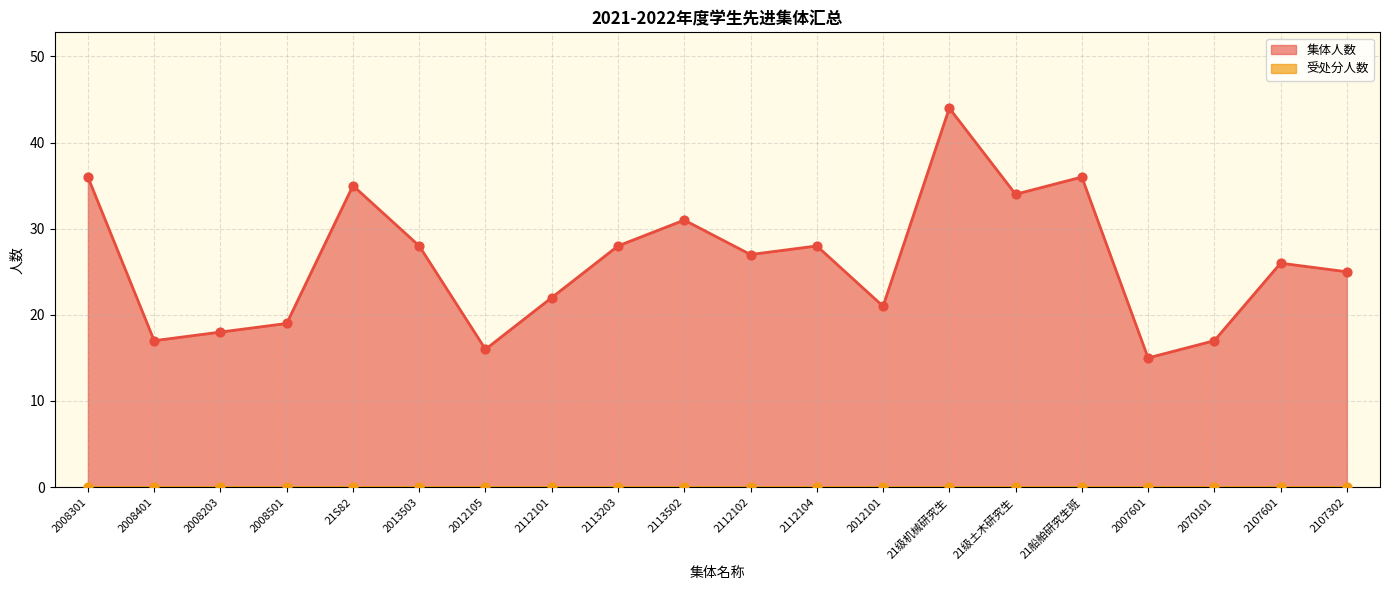

Between 2008401 and 21船舶研究生班, which is larger?

21船舶研究生班